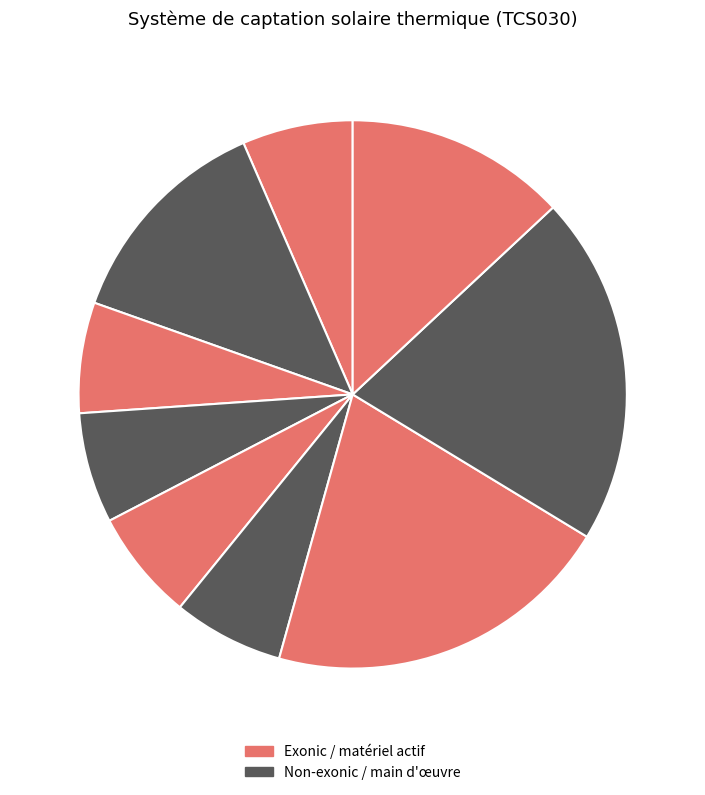

Count the number of slices in the pie.

9